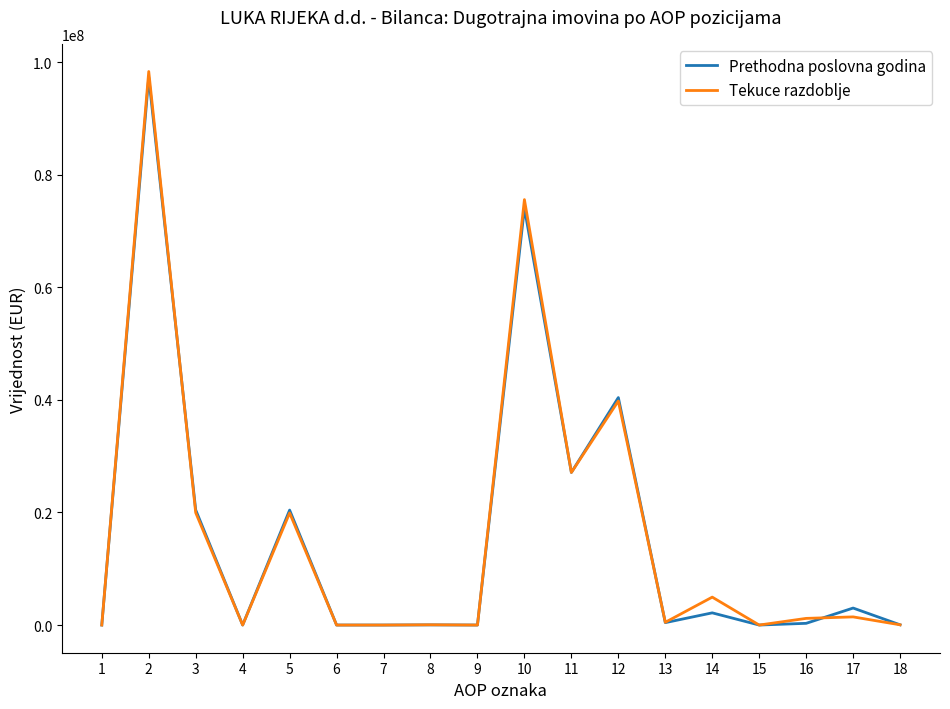

Where is Tekuce razdoblje nearest to the value 49180612?

12